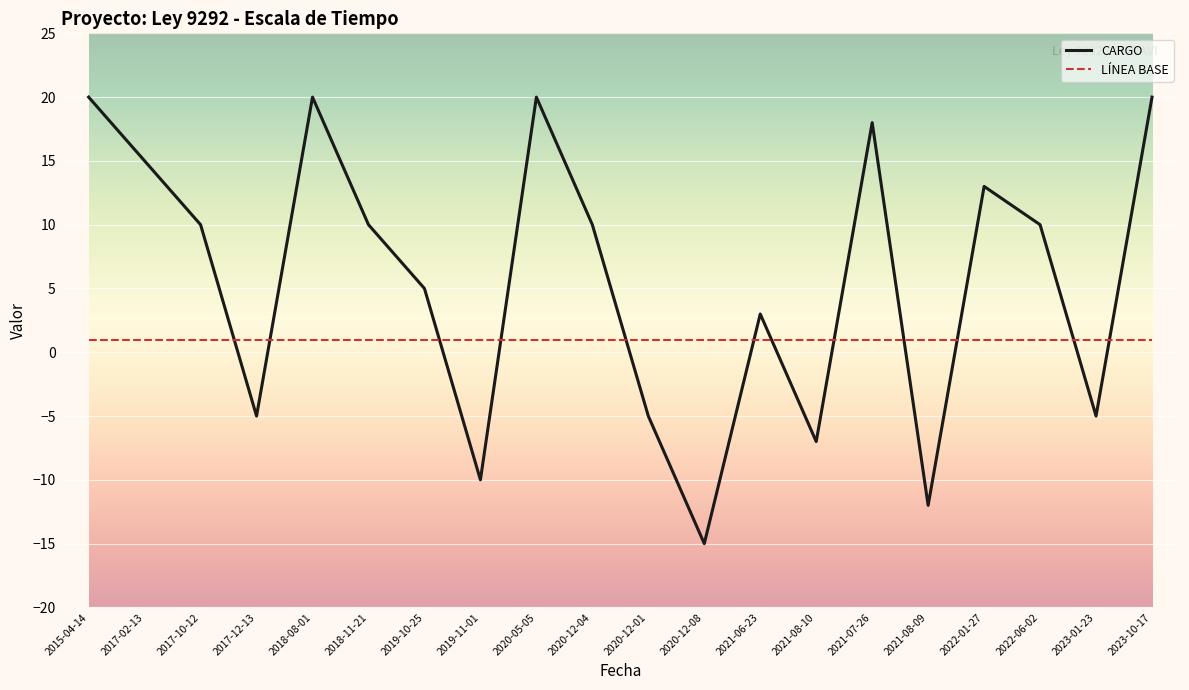

What position from the left is 2023-01-23?

19